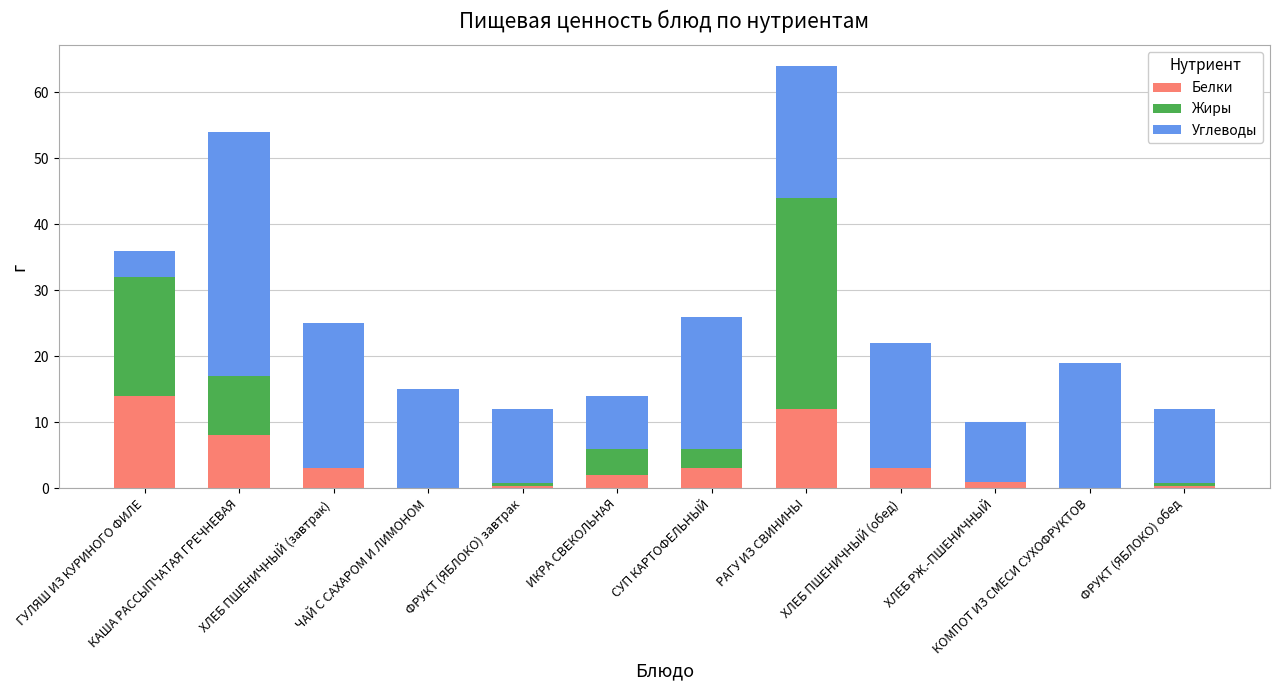

What is the sum of all Белки values?

46.8